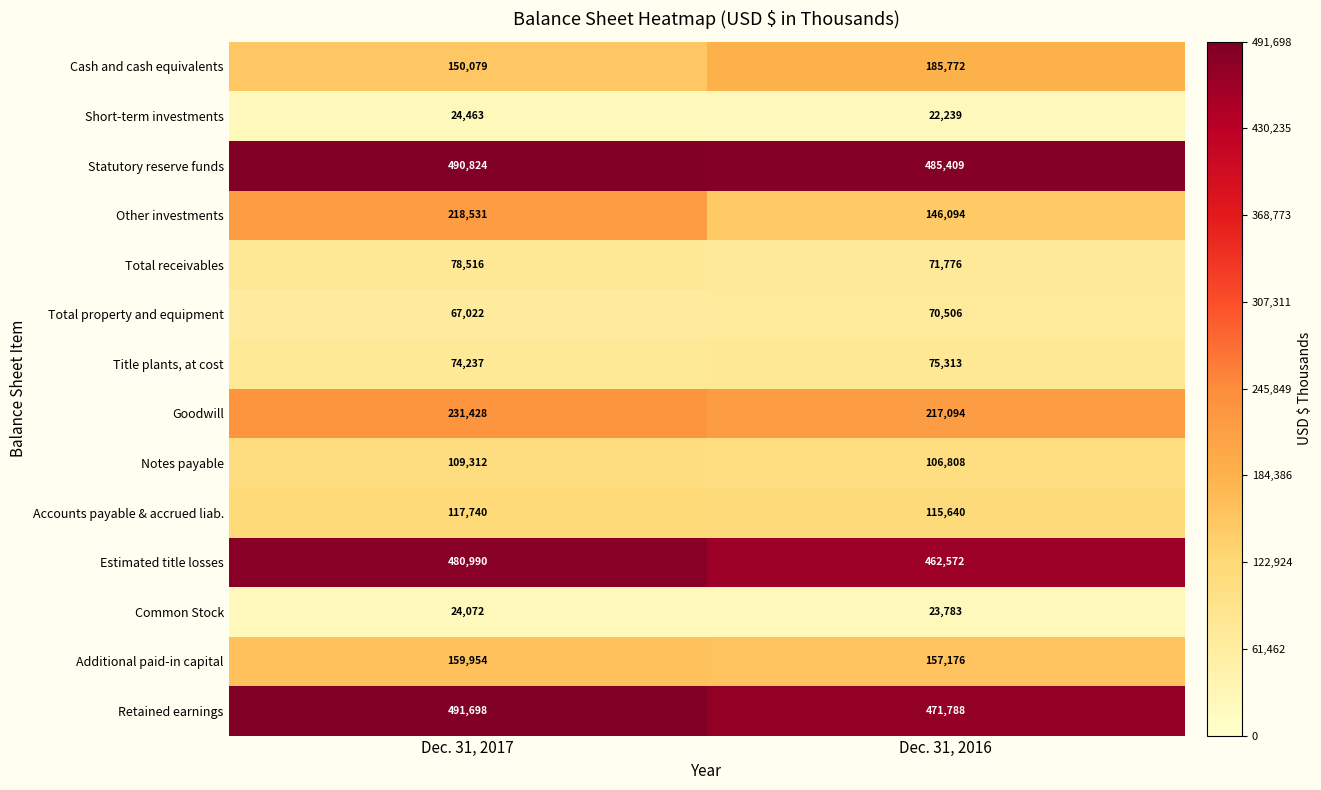

At which category is the sum across all series the highest?

Dec. 31, 2017